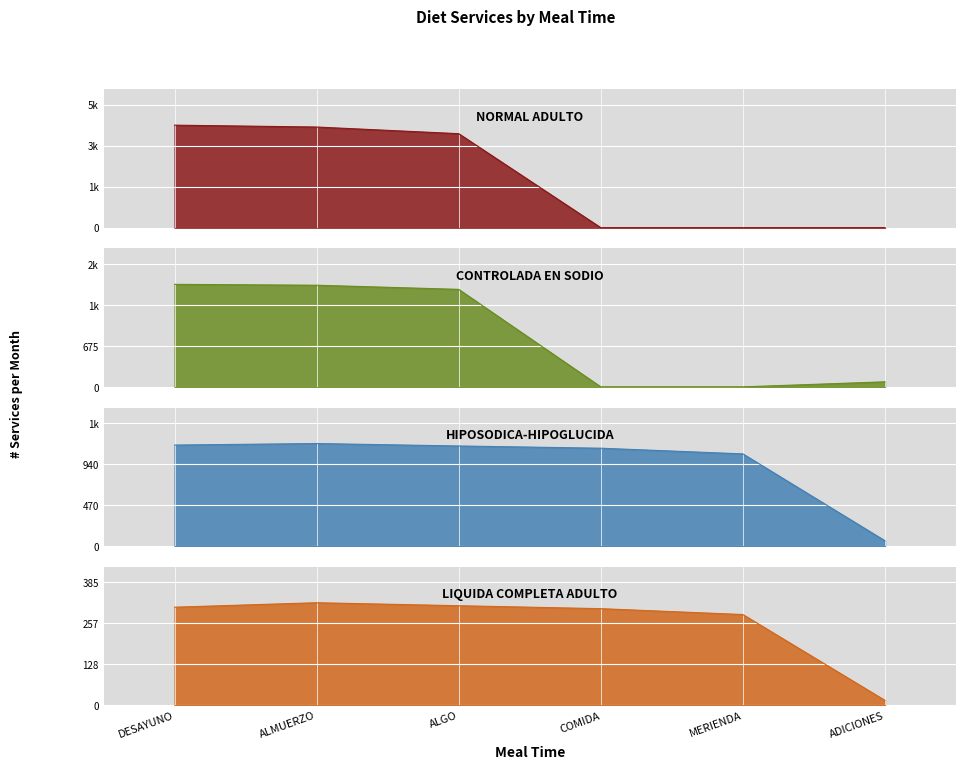

Is it true that NORMAL ADULTO equals 4131.7 at ALMUERZO?

True